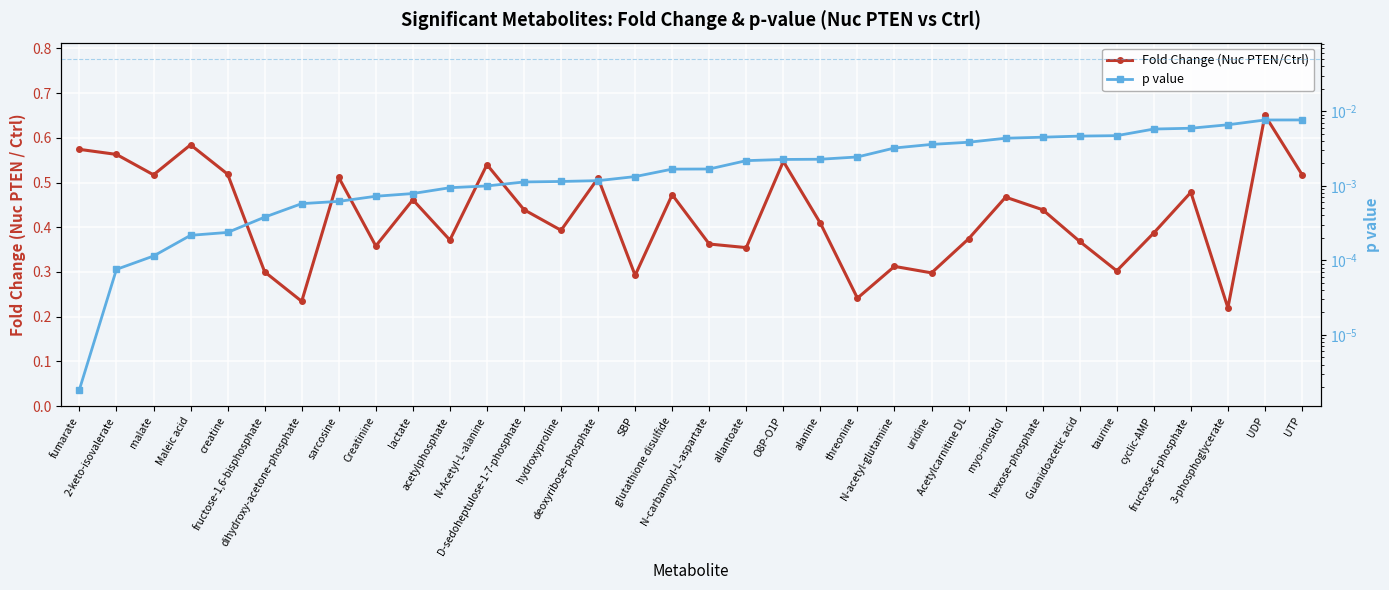

At N-carbamoyl-L-aspartate, list the series in order from largest to smallest.

Fold Change (Nuc PTEN/Ctrl), p value